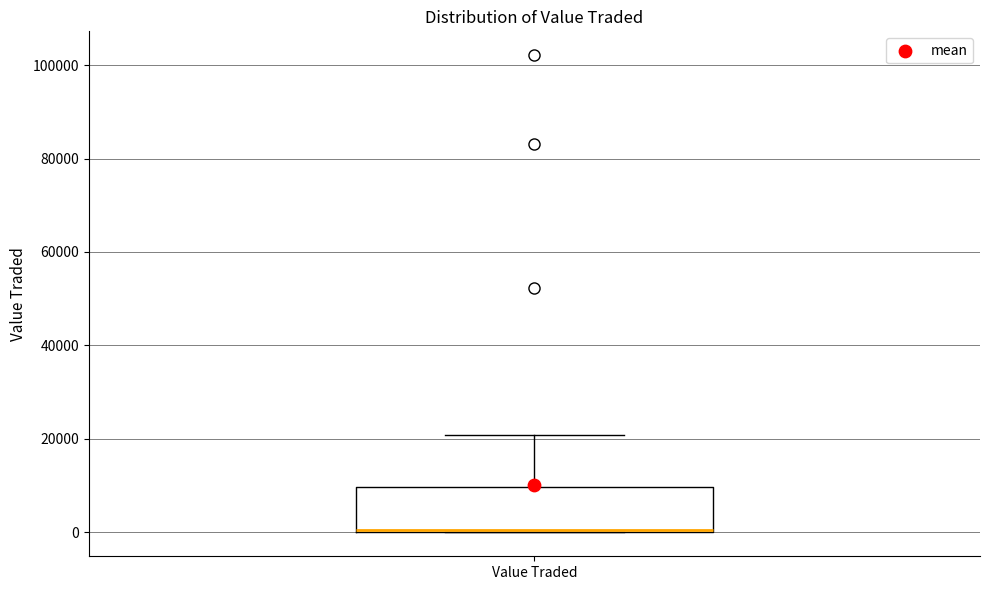

Where is the lower edge of the box for Value Traded on the y-axis? The values are not printed on the chart, so give them approximately, as read against the axis.

0